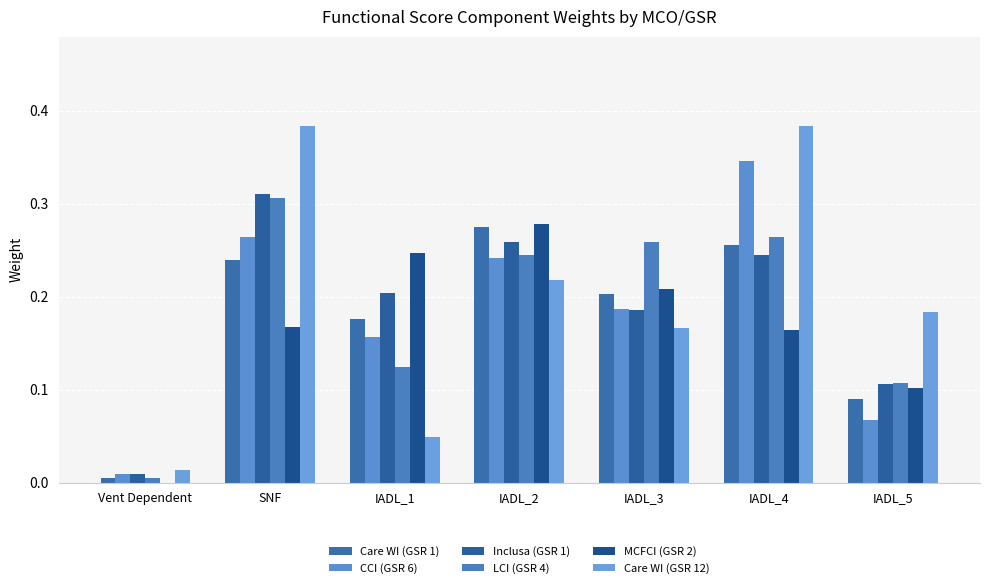

What is the total value across all series at IADL_4?

1.7